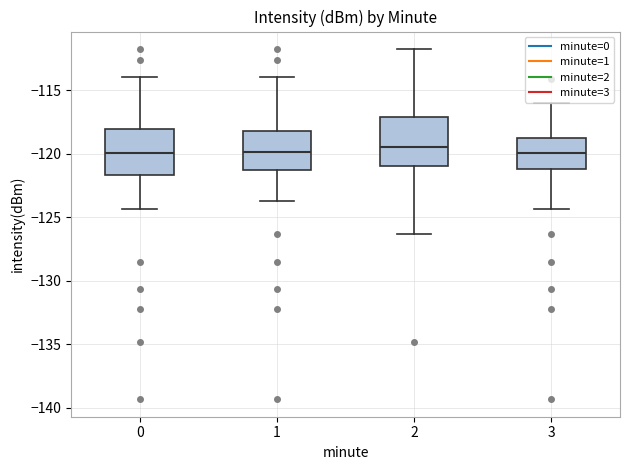

Reading left to right, read every box against the y-axis: the position of its median line, the range the box covers, and the ends of its whiskers. The values are not printed on the chart, so give them approximately, as read against the axis.

0: median -120.0, box -121.5 to -118.0, whiskers -124.5 to -114.0
1: median -120.0, box -121.5 to -118.0, whiskers -123.5 to -114.0
2: median -119.5, box -121.0 to -117.0, whiskers -126.5 to -112.0
3: median -120.0, box -121.0 to -118.5, whiskers -124.5 to -116.0